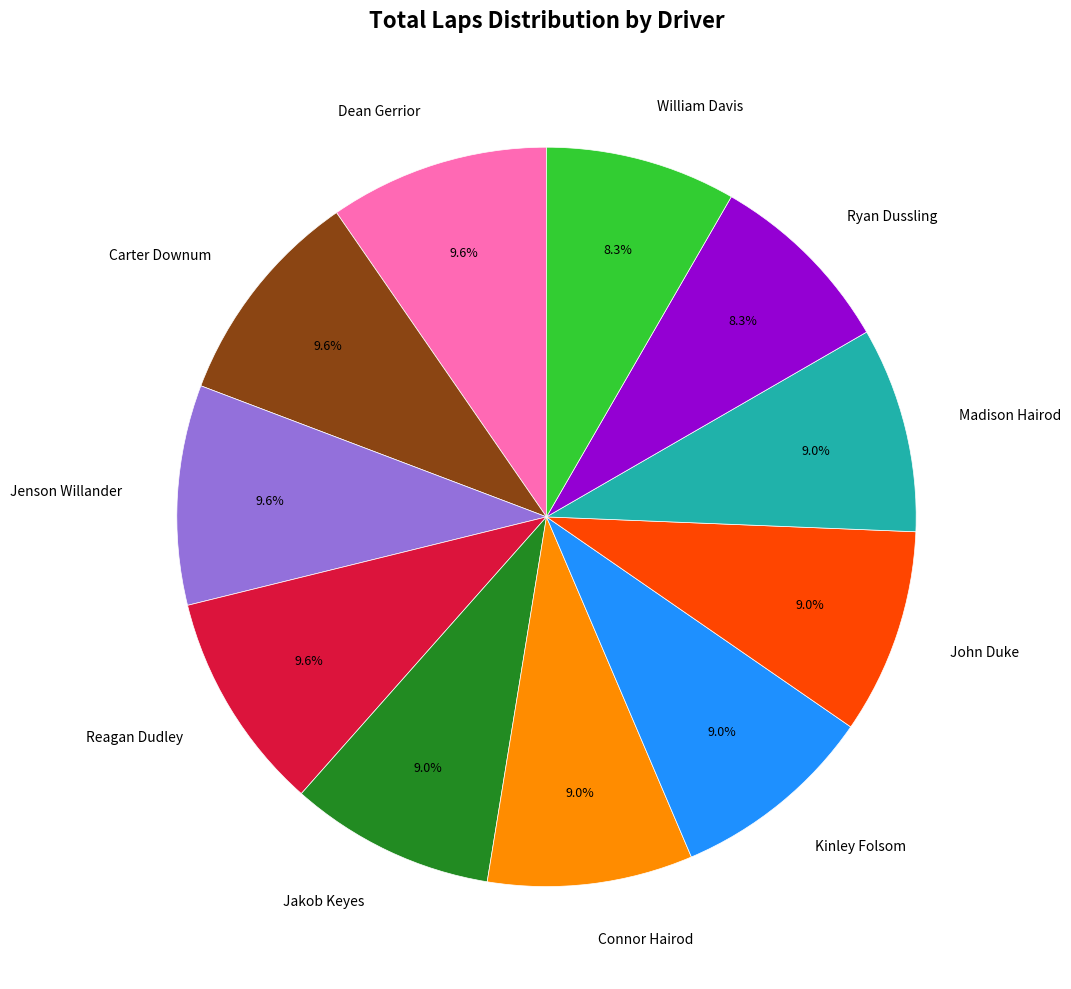

Between Jenson Willander and Connor Hairod, which is larger?

Jenson Willander